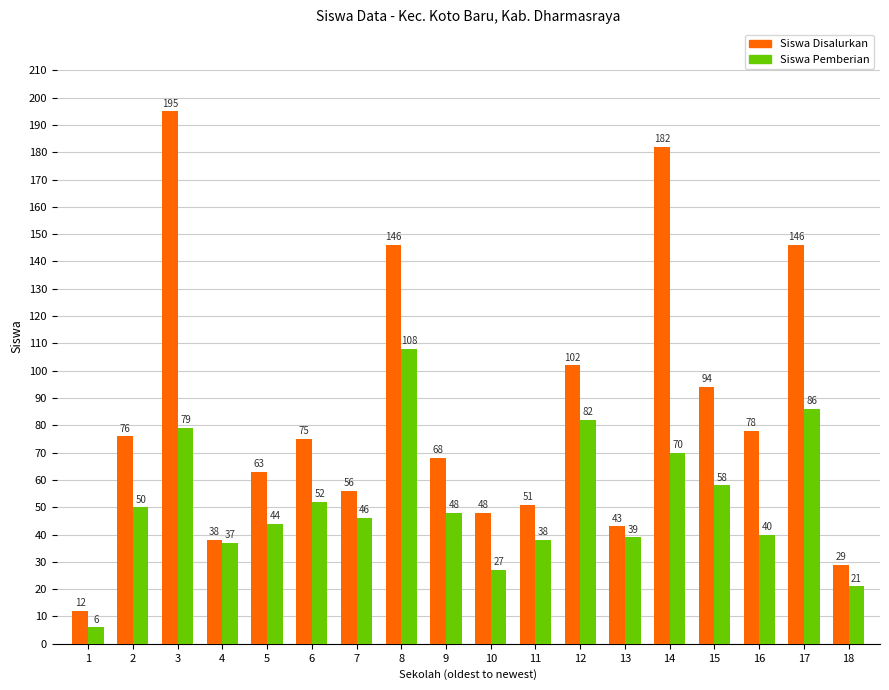

What is the difference between the highest and lowest values at 12?

20